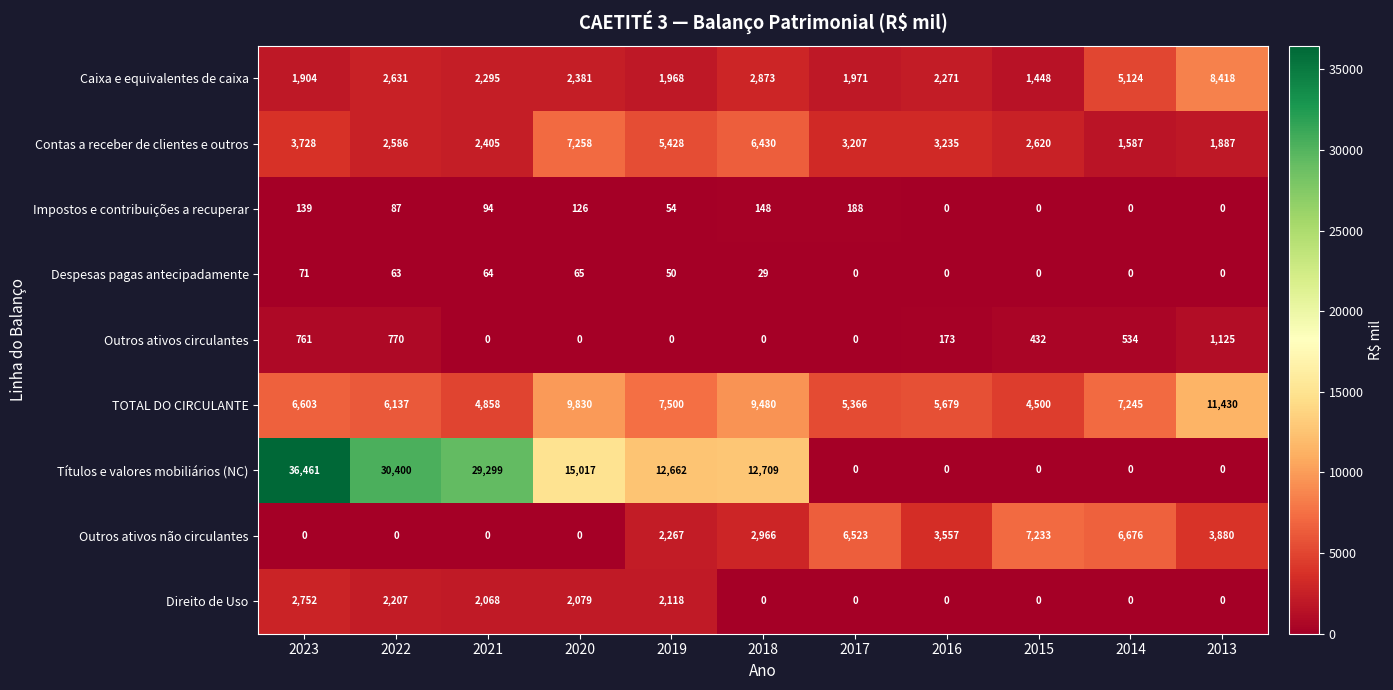

What is the difference between the Contas a receber de clientes e outros values at 2015 and 2022?

34